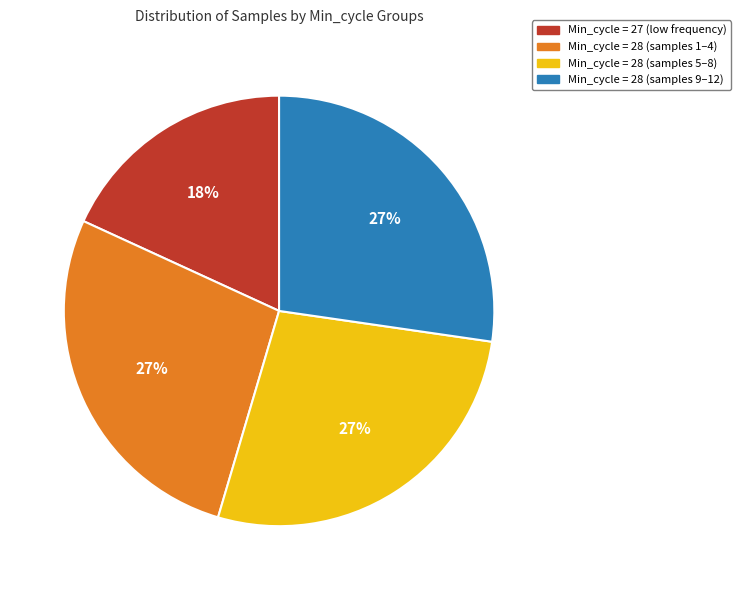

Is there any slice that represents more than half of the pie?

No